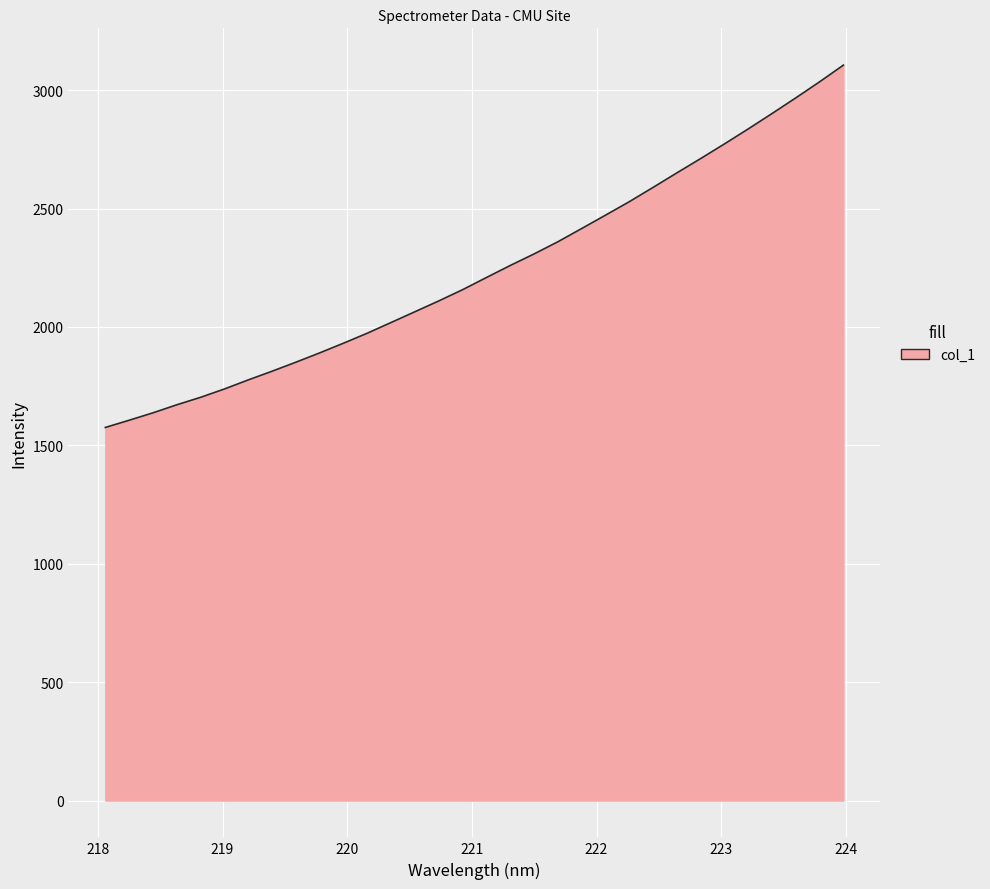

What is the difference between the maximum and minimum values?

1530.0